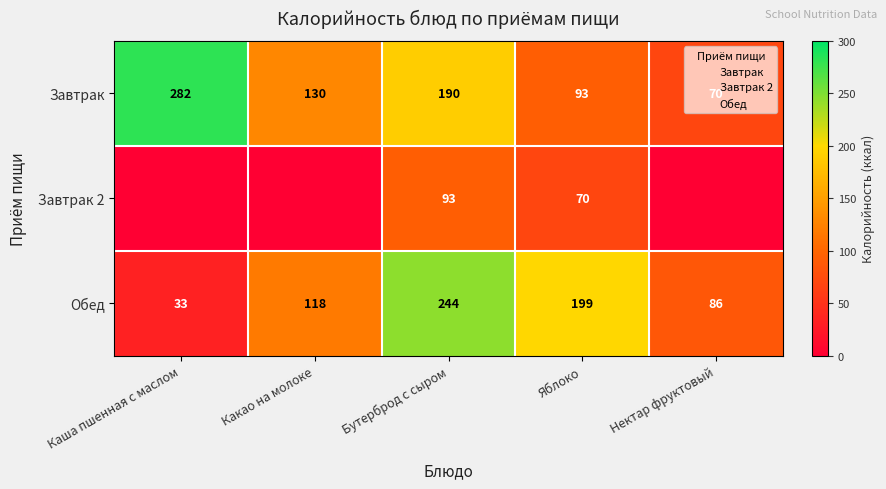

Rank the series at Каша пшенная с маслом from lowest to highest value.

Завтрак 2, Обед, Завтрак